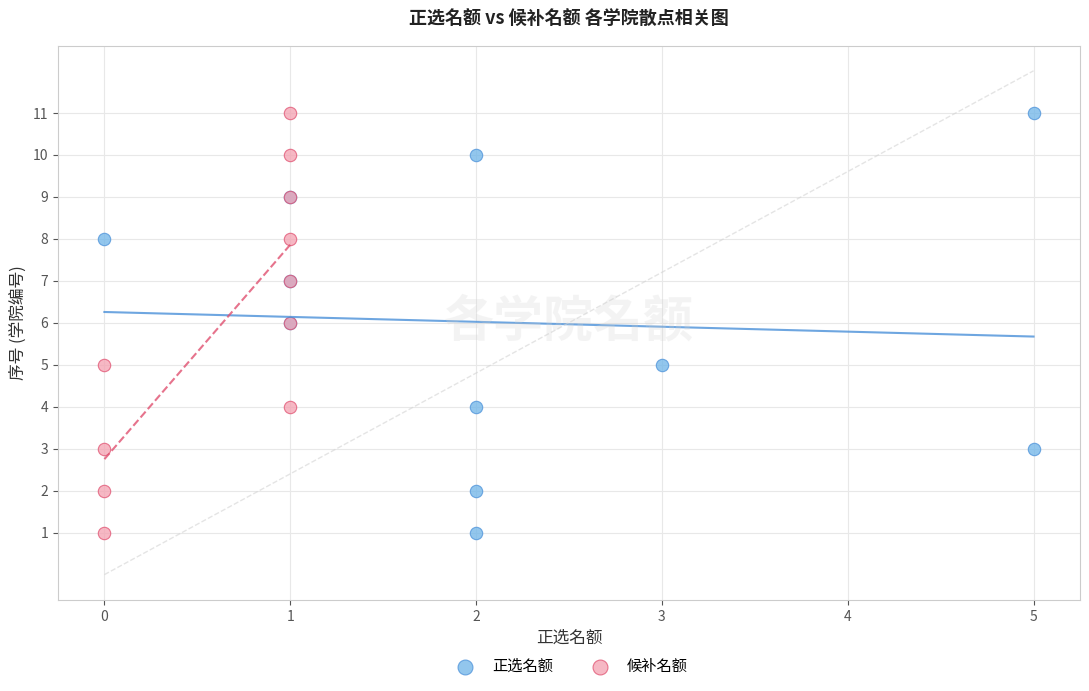

What are all the series names shown in the legend?

正选名额, 候补名额